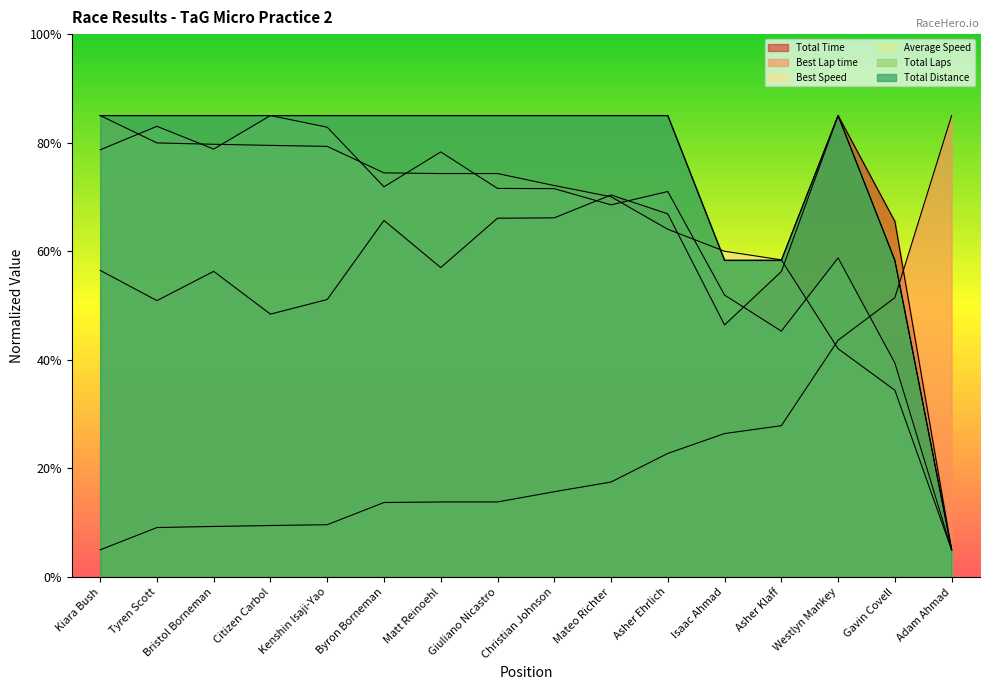

The value of Total Laps at Asher Klaff is 58.3. True or false?

True